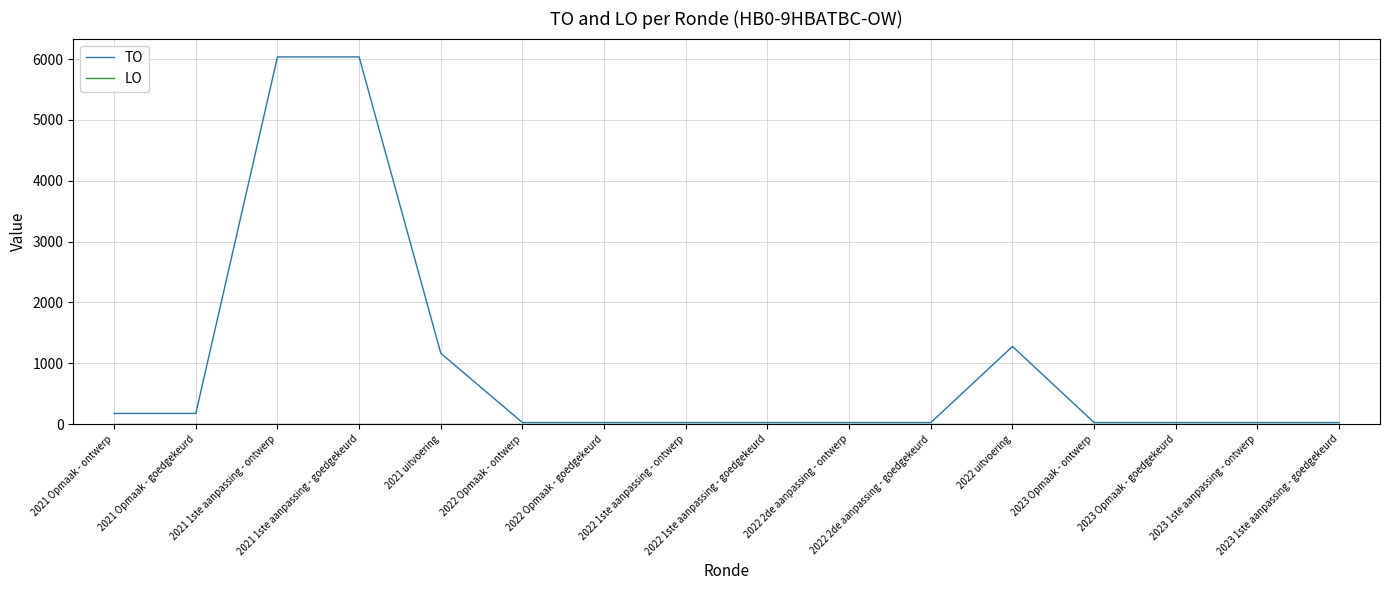

Which series has the widest spread of values?

TO